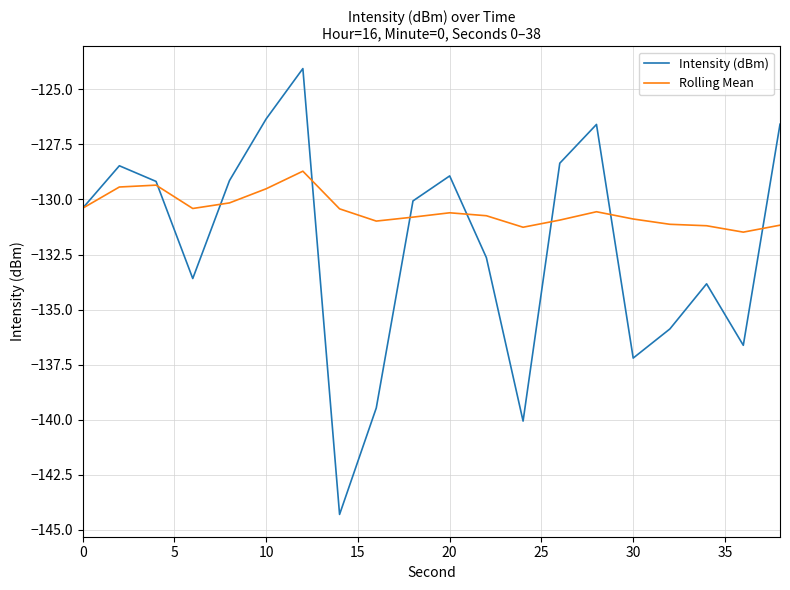

Rank the series by their average value, from highest to lowest.

Rolling Mean, Intensity (dBm)